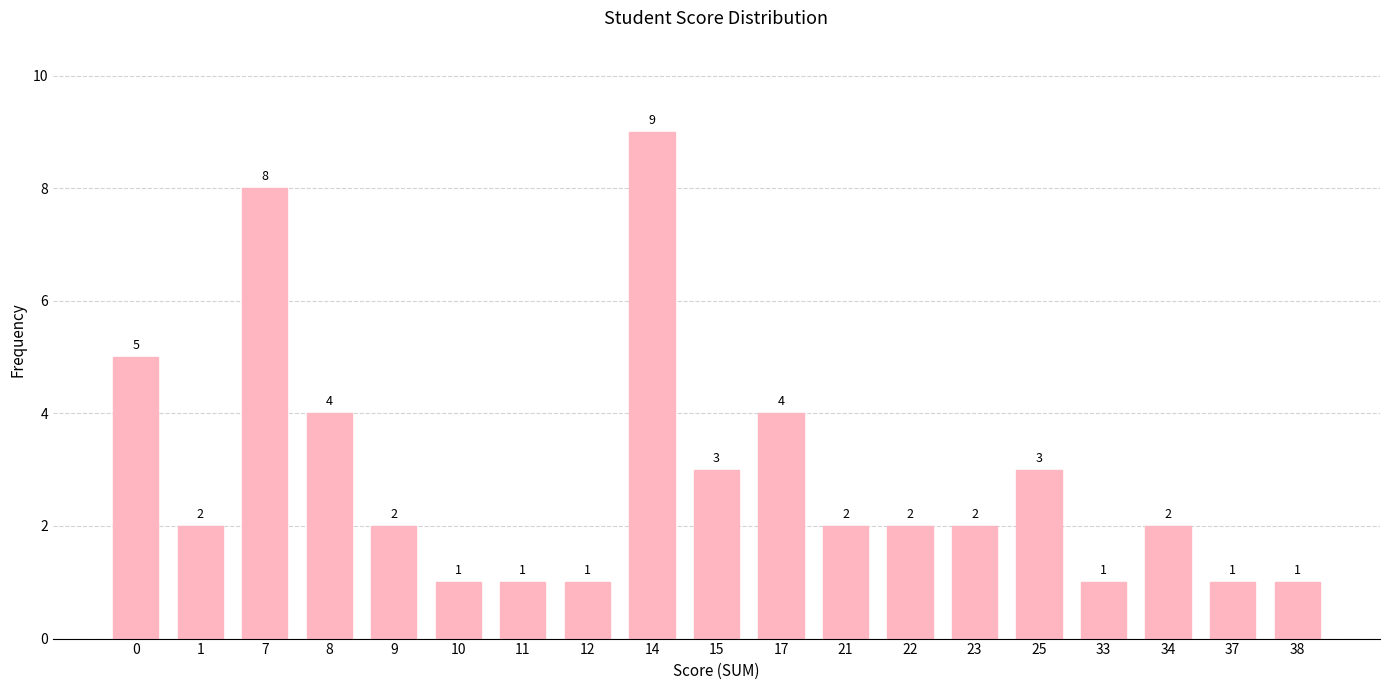

The value at 15 is 4. True or false?

False